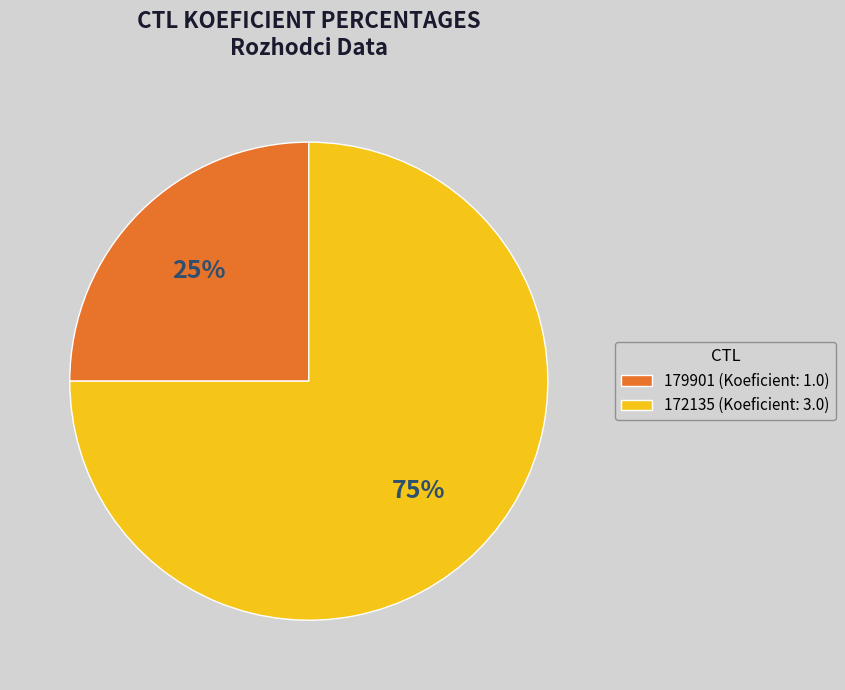

Approximately how many times larger is the value at 179901 (Koeficient: 1.0) compared to 172135 (Koeficient: 3.0)?

0.3